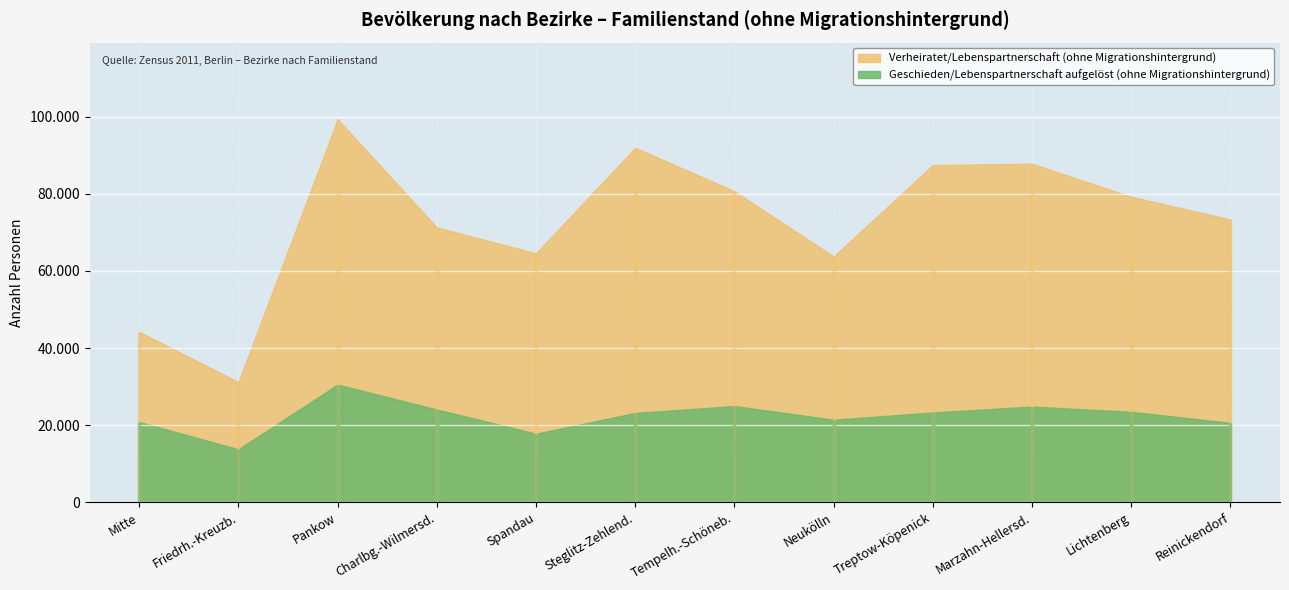

True or false: Geschieden/Lebenspartnerschaft aufgelöst (ohne Migrationshintergrund) and Verheiratet/Lebenspartnerschaft (ohne Migrationshintergrund) intersect in this chart.

False